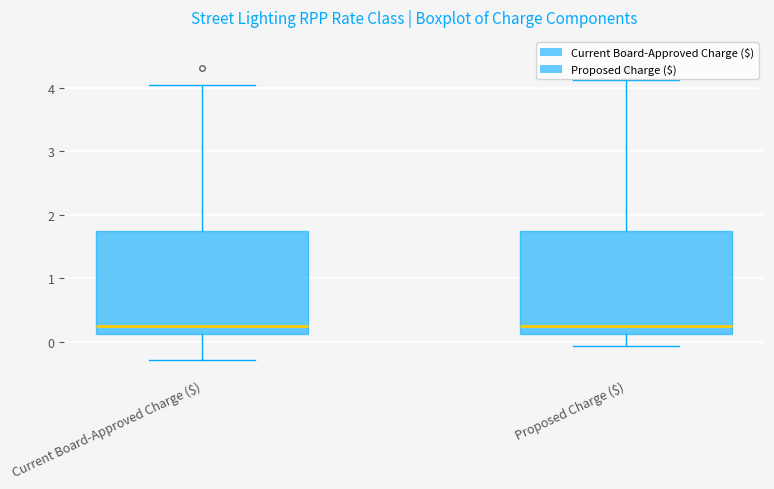

Reading left to right, transcribe this box plot: for each box, give where its median line is, the range the box spans, and where its two whiskers end, as read against the y-axis. The values are not printed on the chart, so give them approximately, as read against the axis.

Current Board-Approved Charge ($): median 0.3, box 0.1 to 1.7, whiskers -0.3 to 4.0
Proposed Charge ($): median 0.3, box 0.1 to 1.7, whiskers -0.1 to 4.1